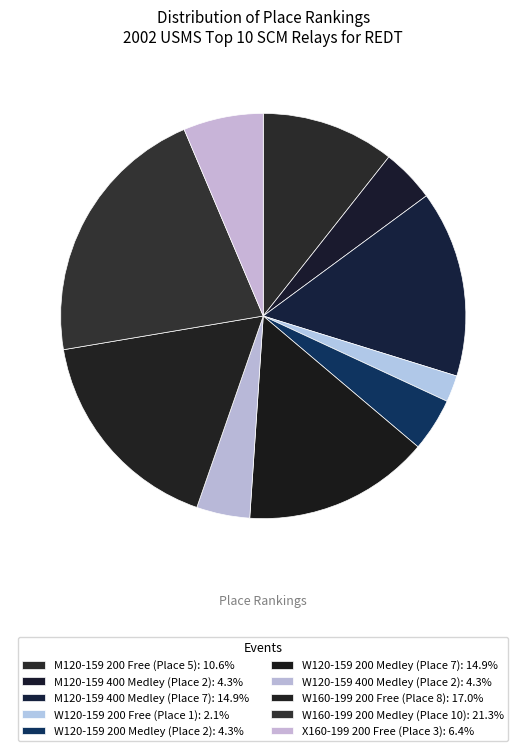

Is there a majority slice in this chart?

No